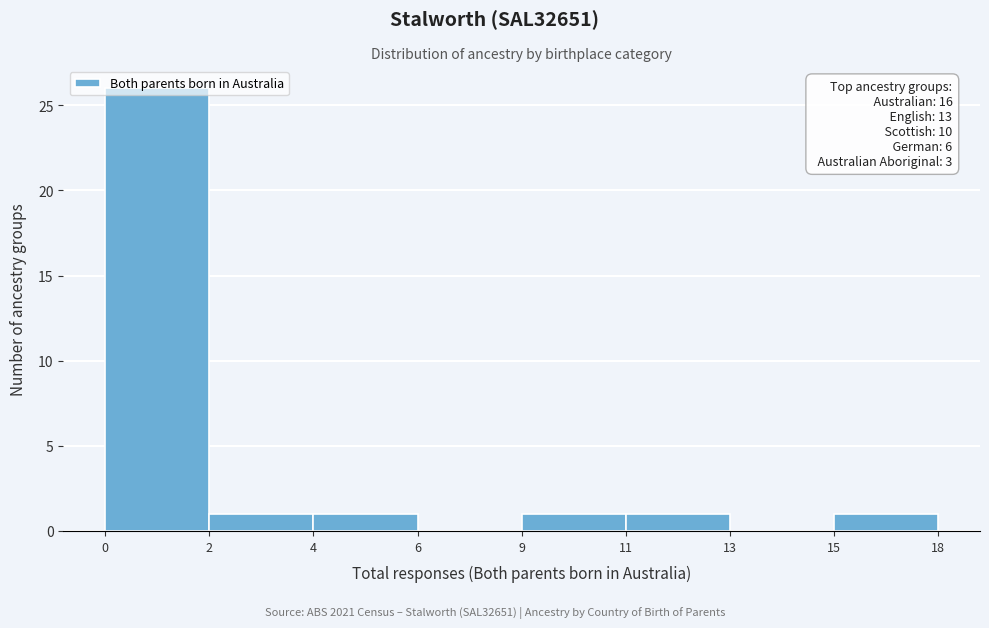

True or false: the data shows 1 at 11.

True